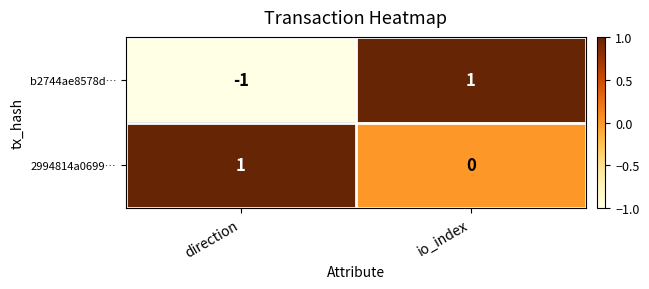

At io_index, list the series in order from largest to smallest.

b2744ae8578d…, 2994814a0699…